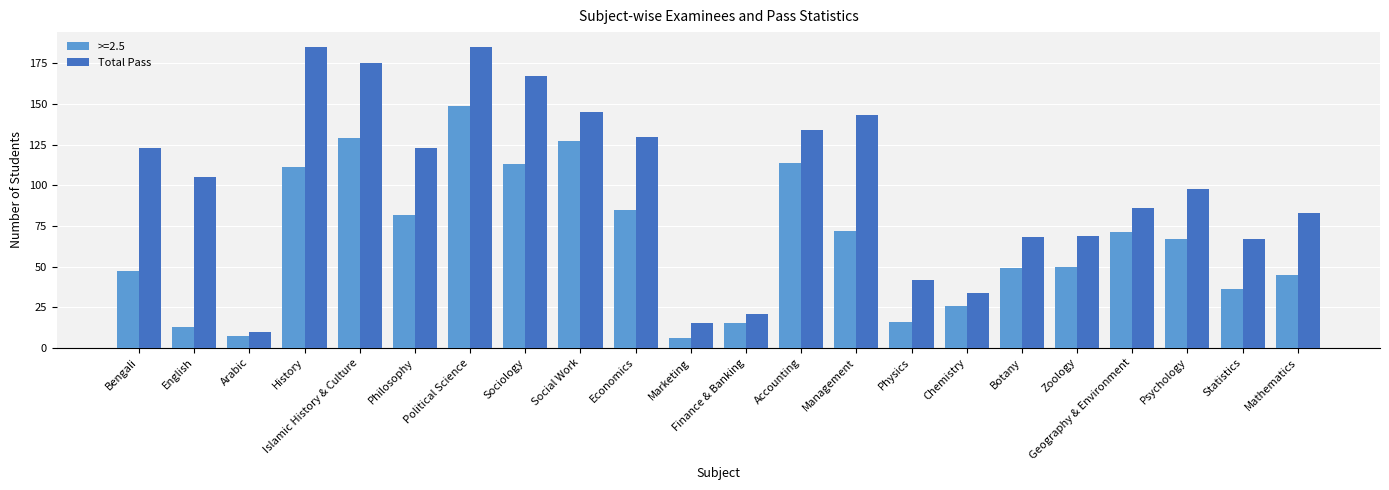

How many distinct data groups are displayed?

2